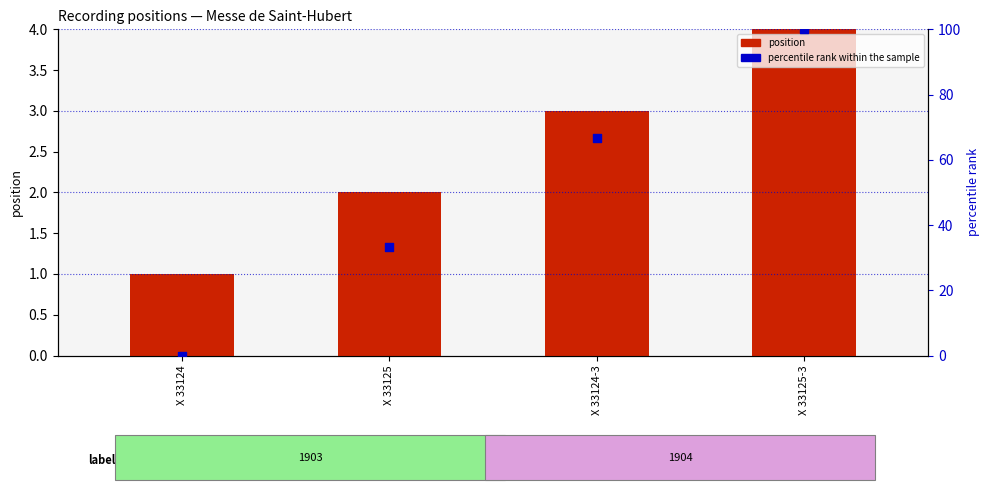

Which series reaches the minimum Y coordinate?

percentile rank within the sample